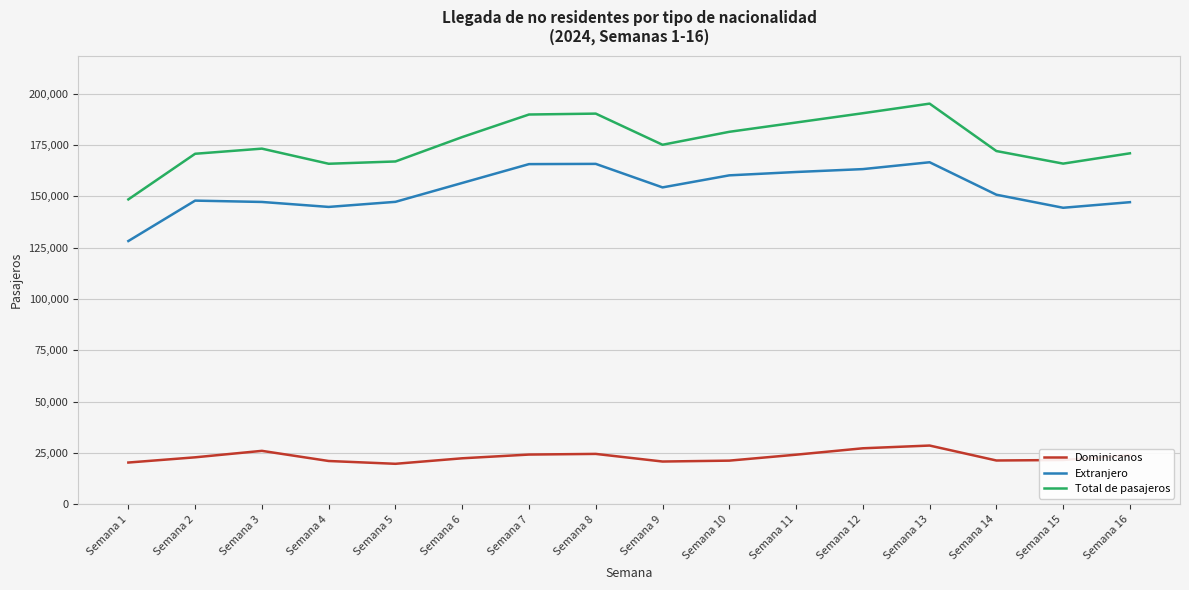

List the series in order of their peak value, lowest first.

Dominicanos, Extranjero, Total de pasajeros